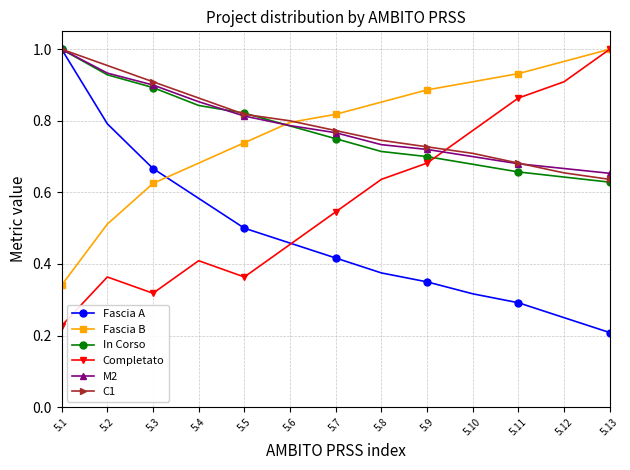

How many lines are shown in the chart?

6